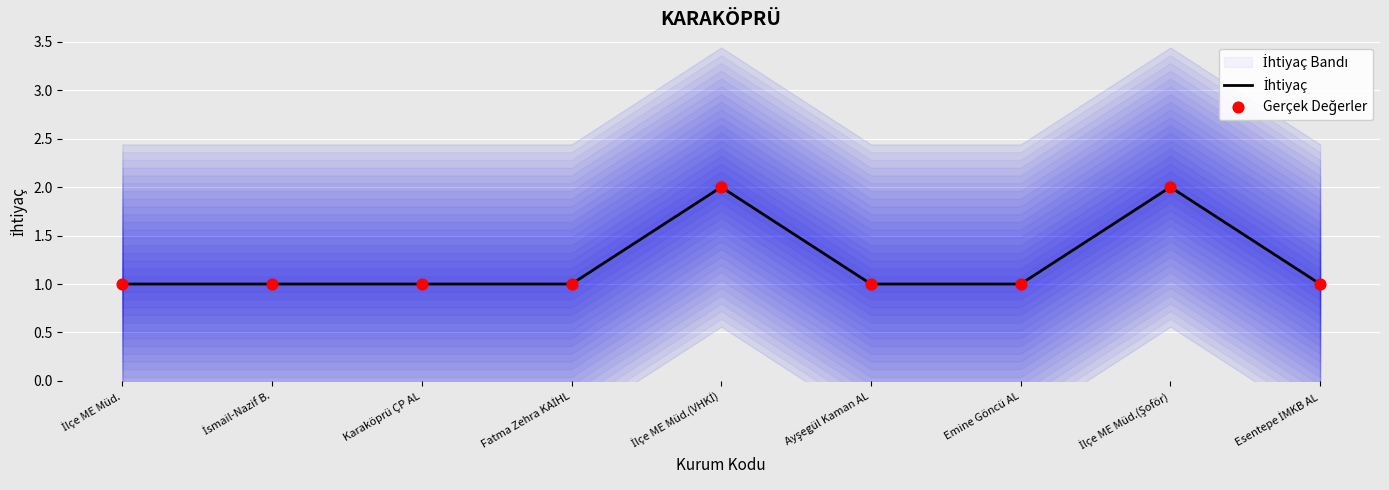

At how many categories does at least one series exceed 1?

2